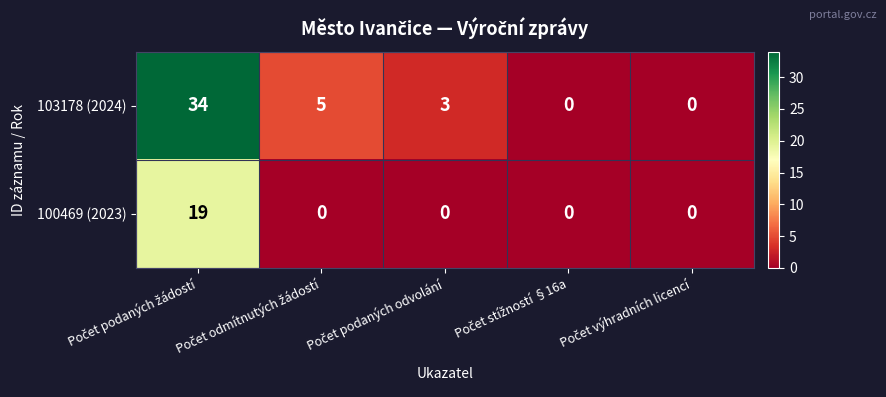

How many distinct data groups are displayed?

2